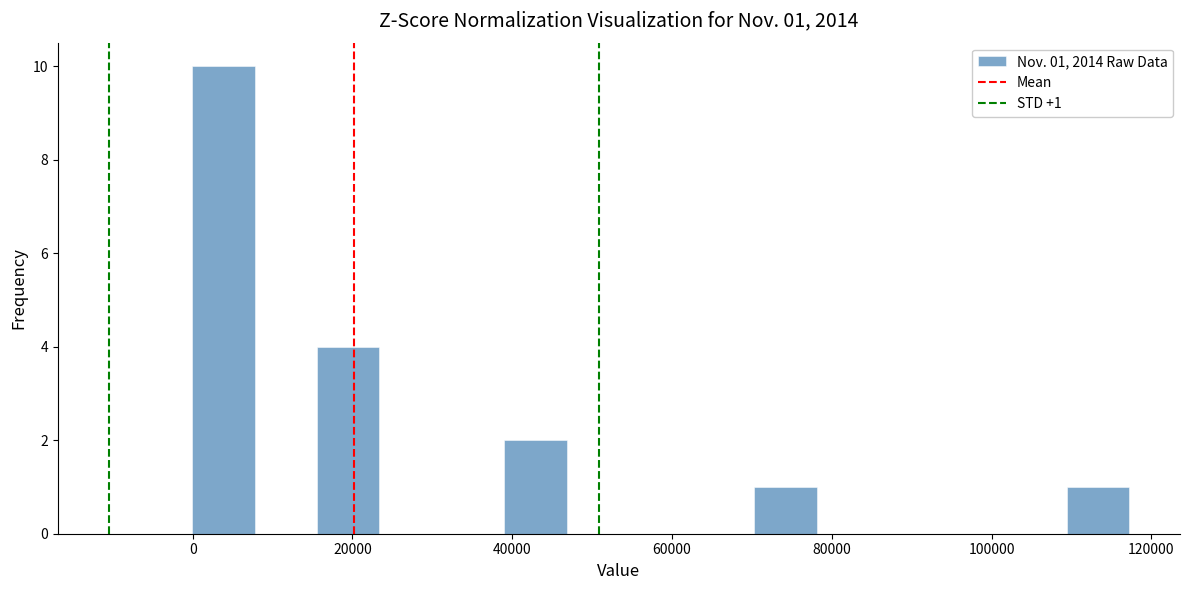

Read against the x-axis, roughly where is the centre of the tallest bar?

4000